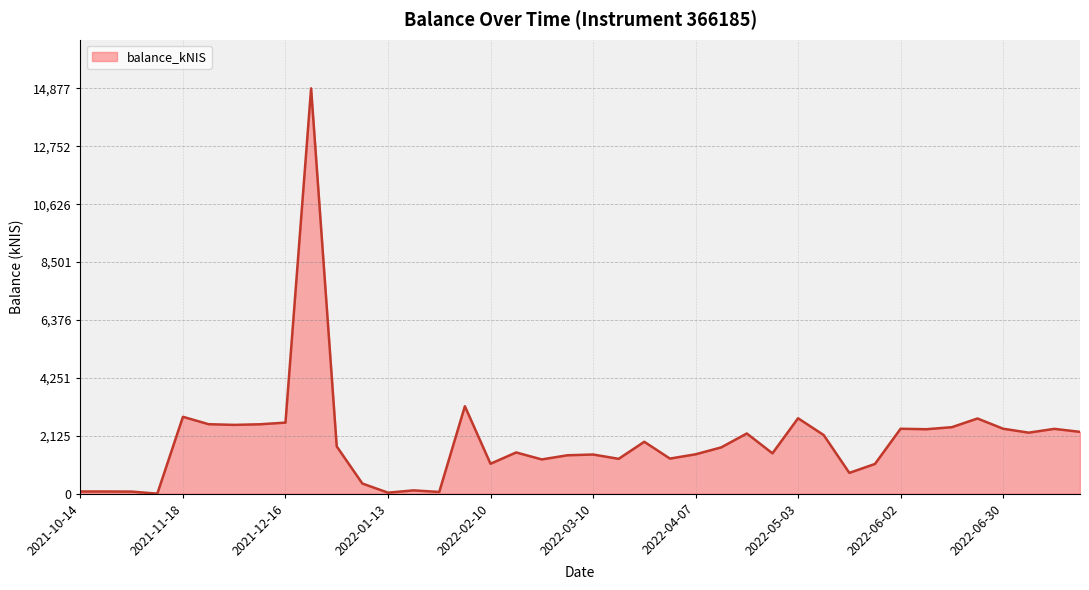

Does the chart have visible grid lines?

Yes